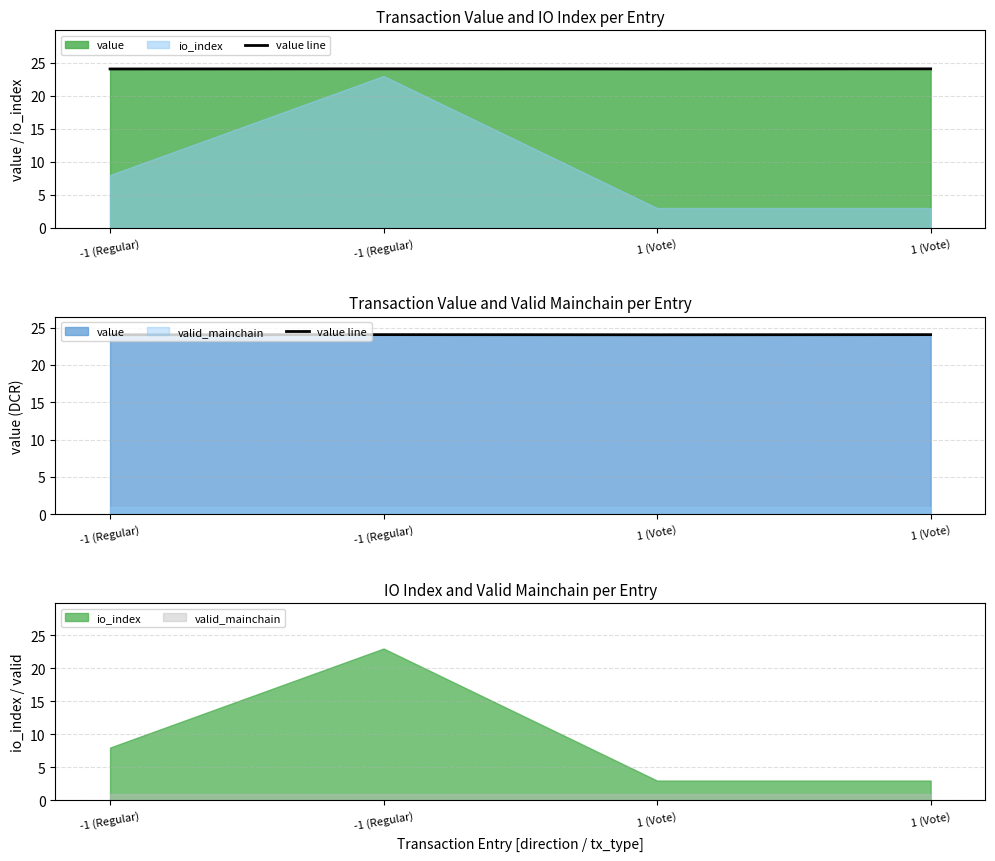

How many lines are shown in the chart?

1